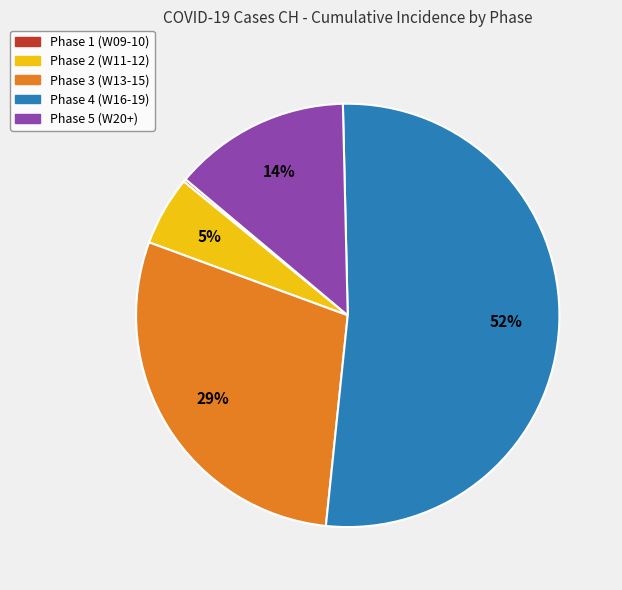

To the nearest percent, what is the difference between the largest and smallest slice percentages?

52%